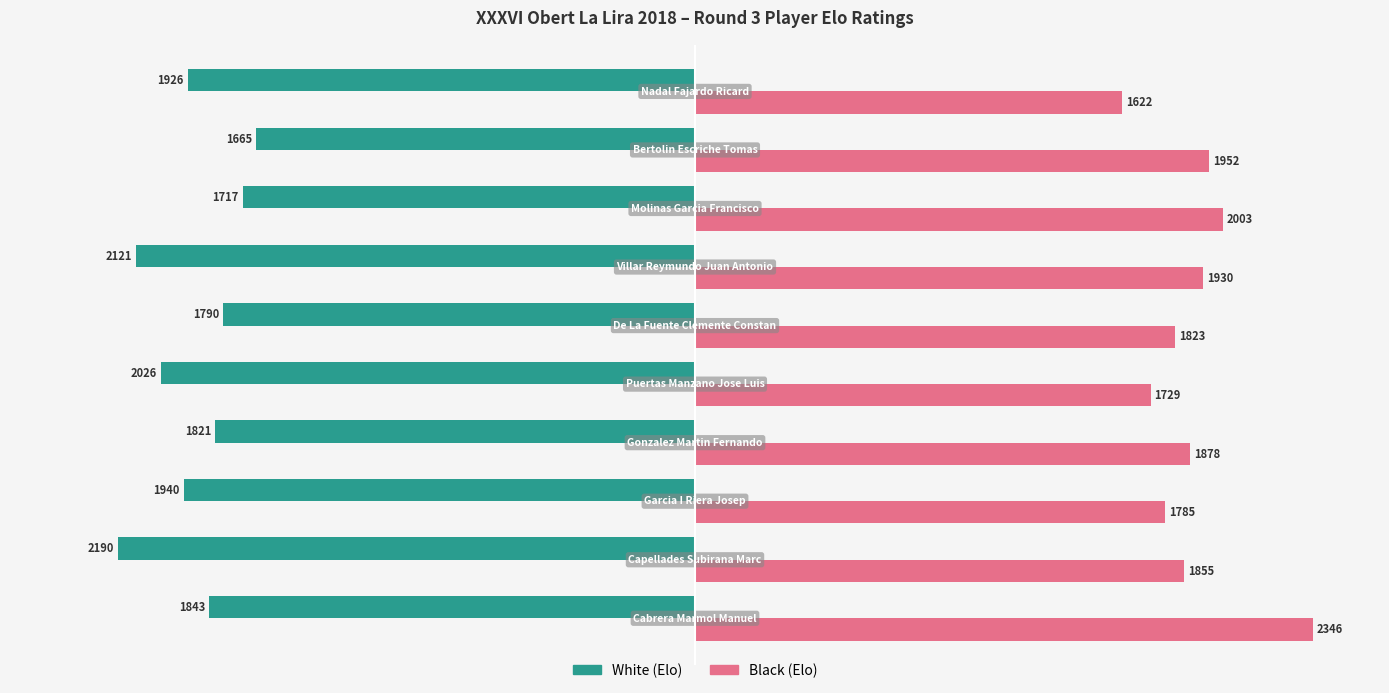

List the series in order of their overall mean, highest first.

Black (Elo), White (Elo)